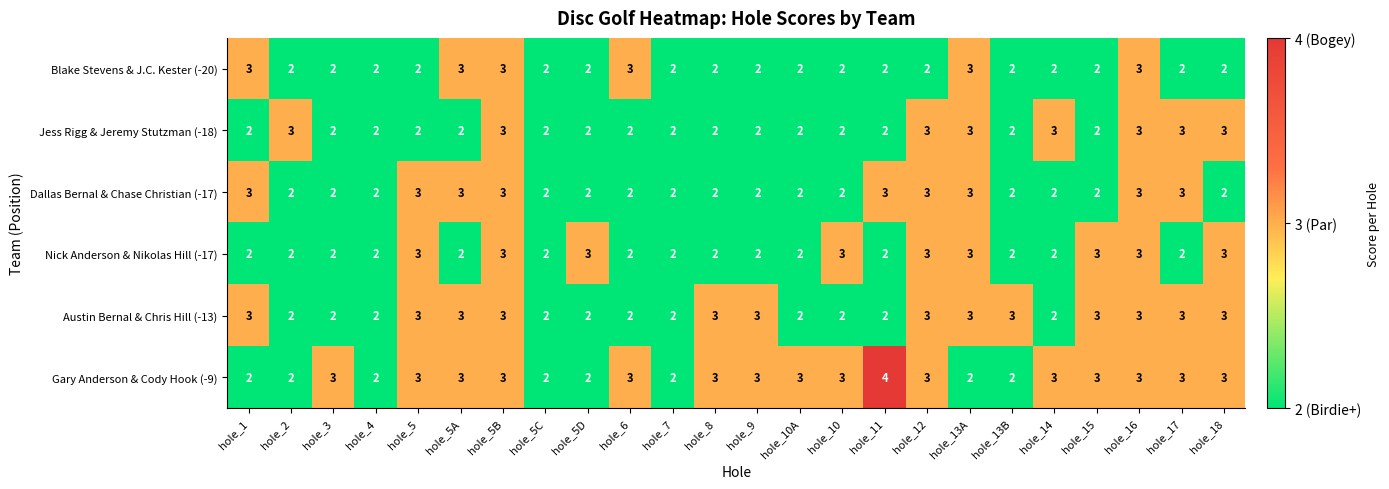

How many Austin Bernal & Chris Hill (-13) values are between 2 and 3?

24